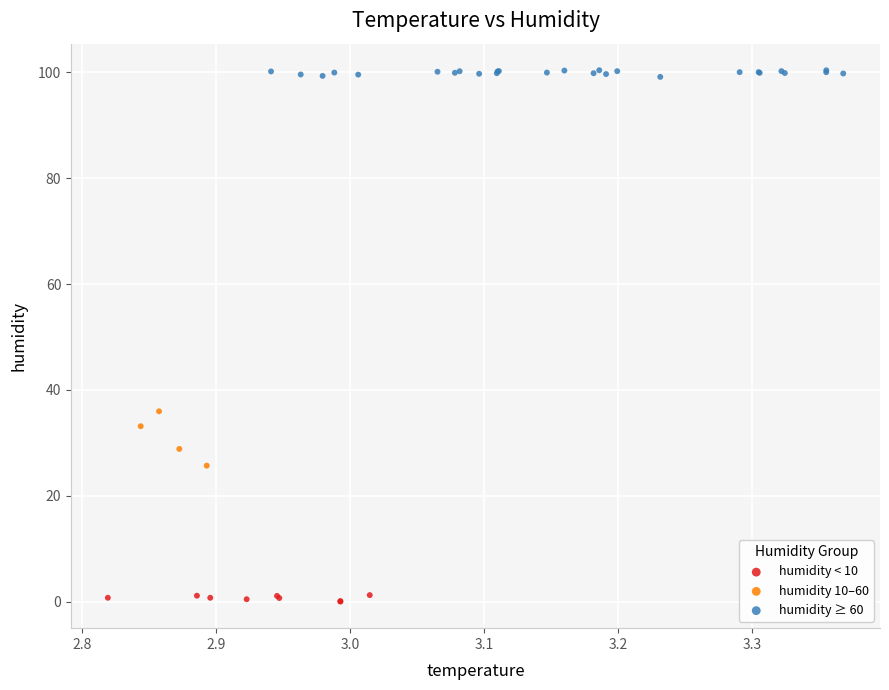

Which series contains the lowest Y value?

humidity < 10